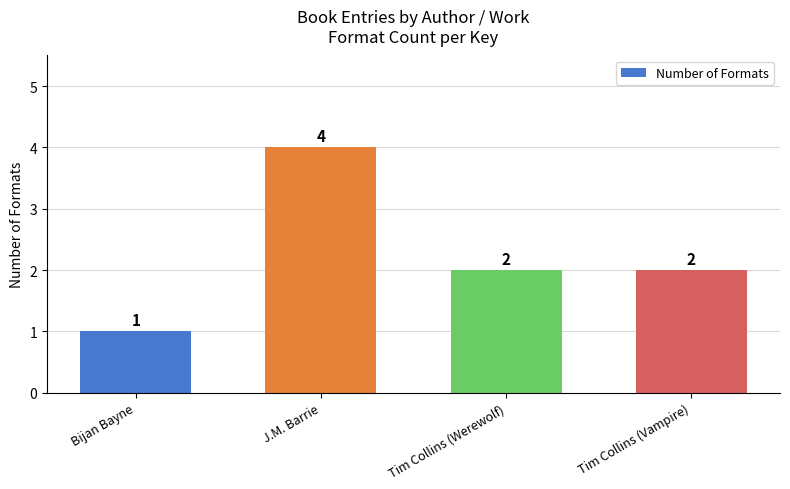

What is the average value?

2